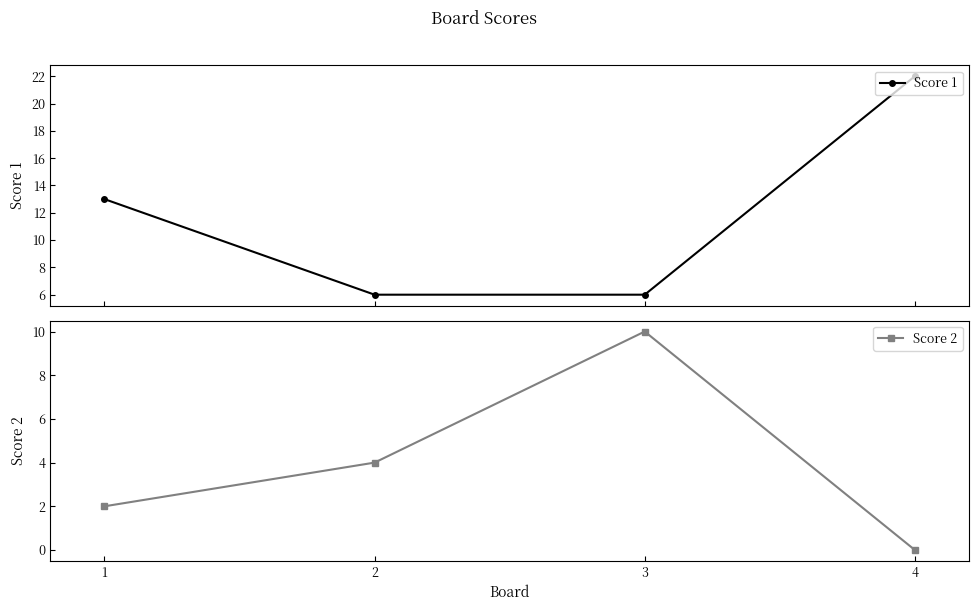

What is the sum of all Score 2 values?

16